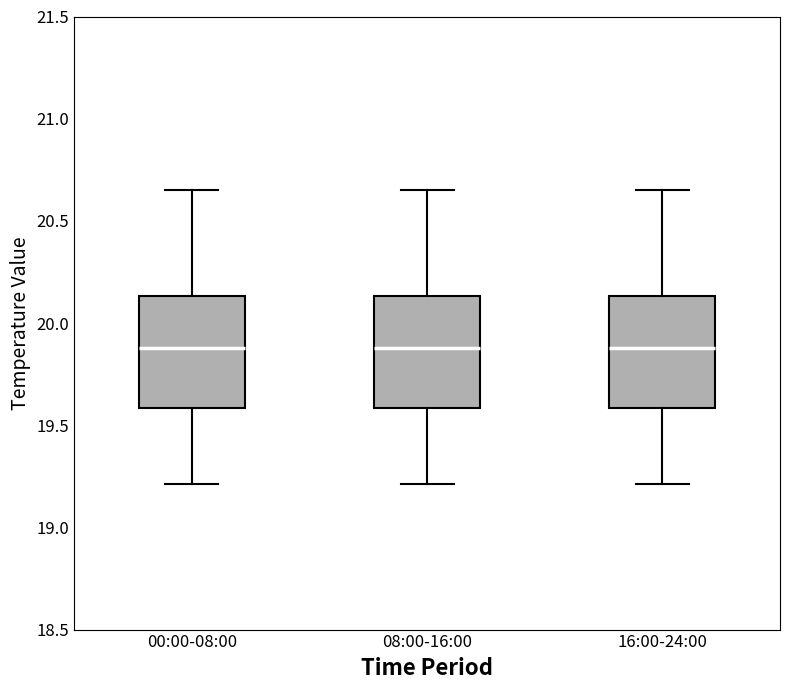

Where does the upper whisker of the box for 08:00-16:00 end on the y-axis? The values are not printed on the chart, so give them approximately, as read against the axis.

20.65